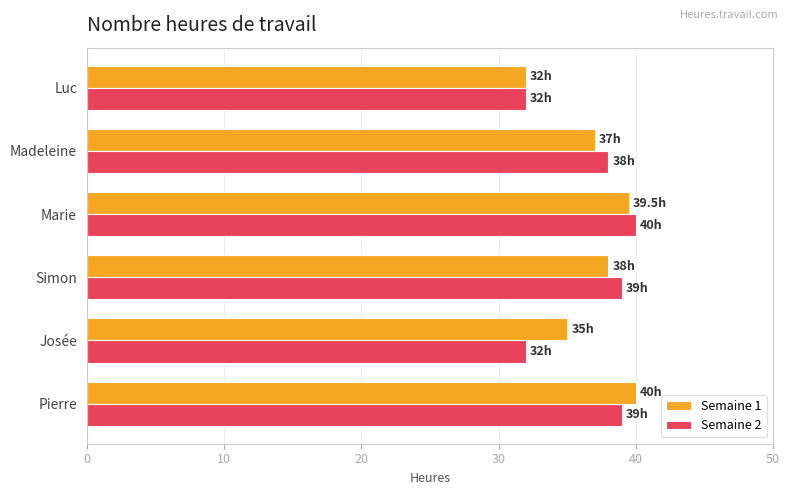

Is the value of Semaine 2 at Pierre greater than the value of Semaine 1 at Luc?

Yes